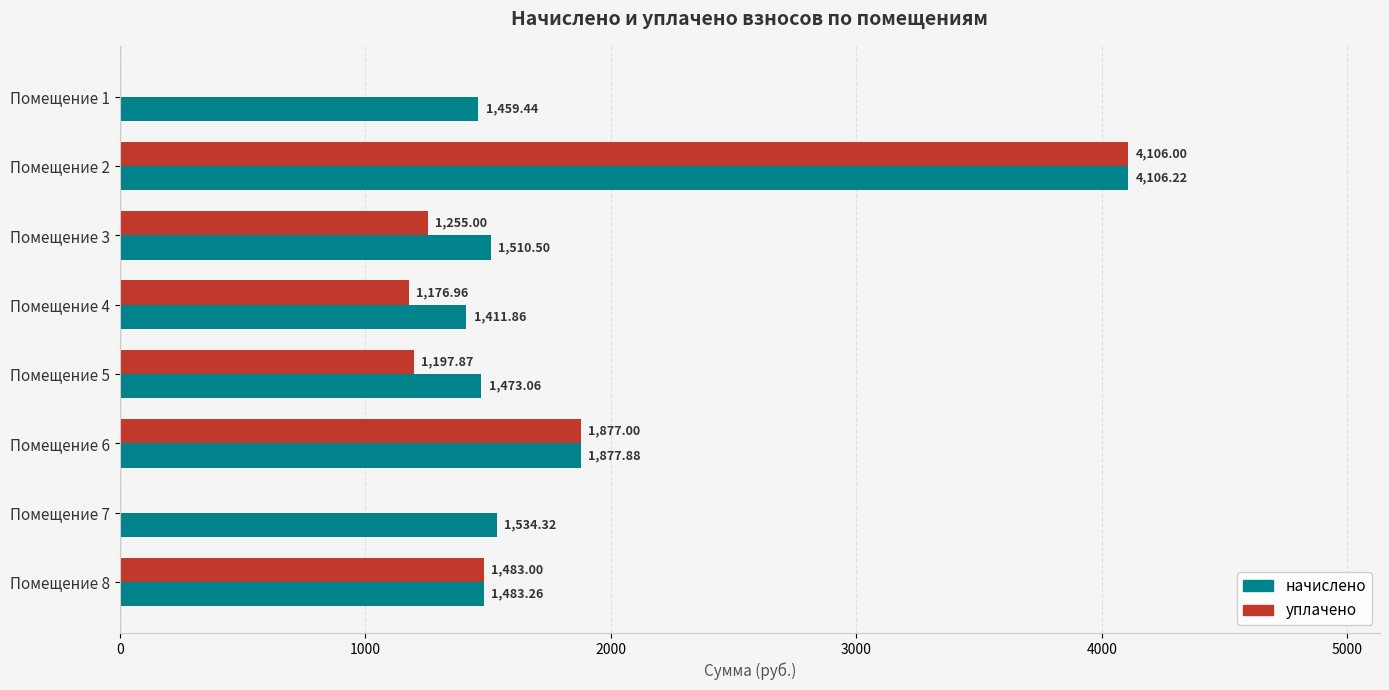

What is the sum of all начислено values?

14856.5